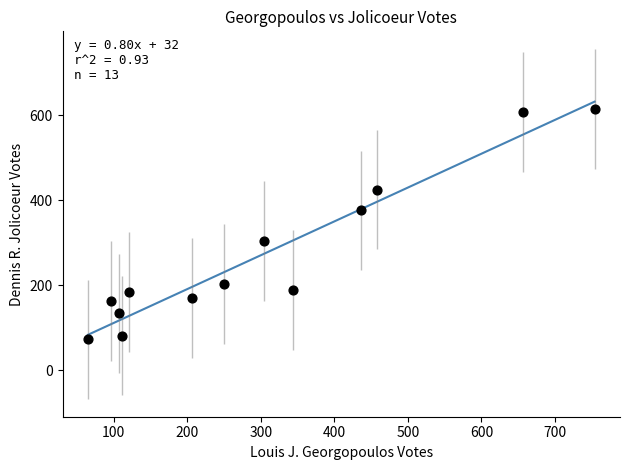

What is the range of X values (max minus min)?

689